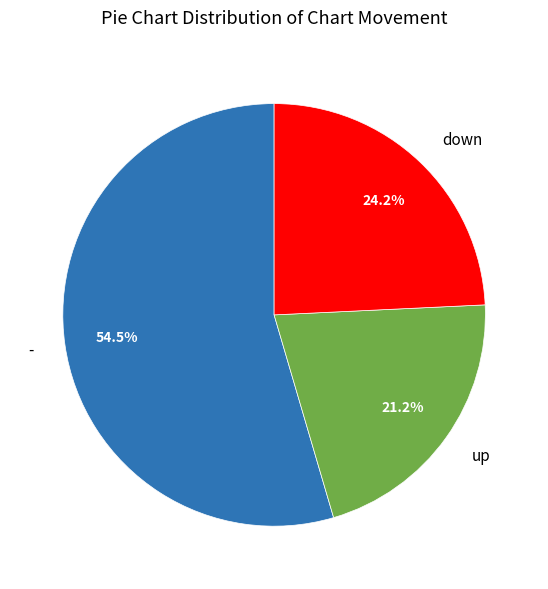

Rank the categories by value from lowest to highest.

up, down, -